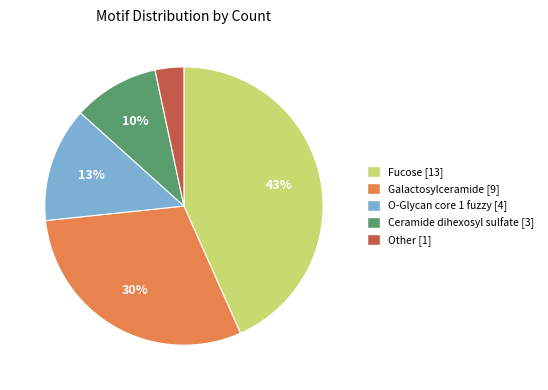

What is the largest slice in the pie chart?

Fucose [13]